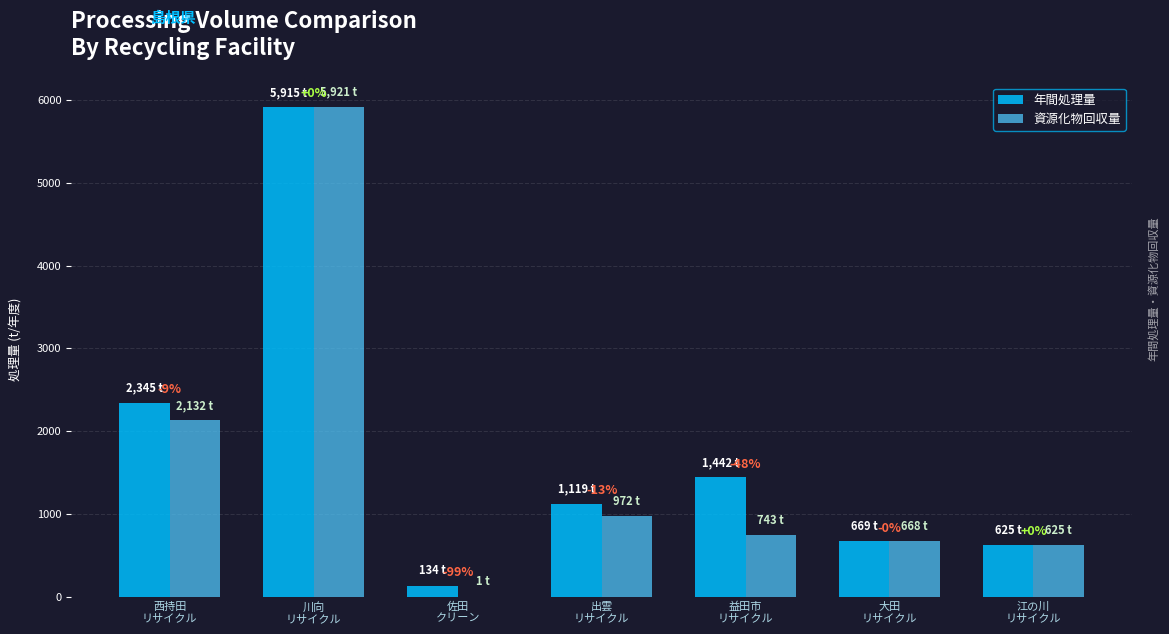

How many groups of bars are there?

7